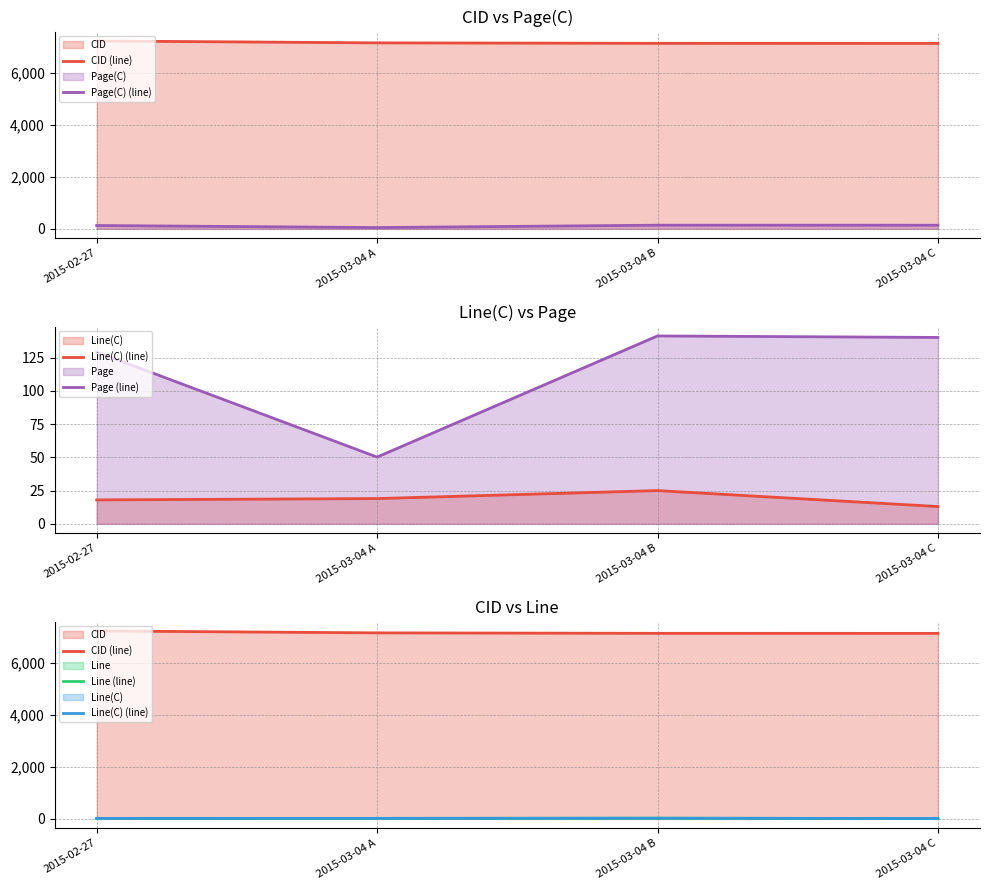

The CID (line) series shows 10970.0 at 2015-03-04 C. True or false?

False